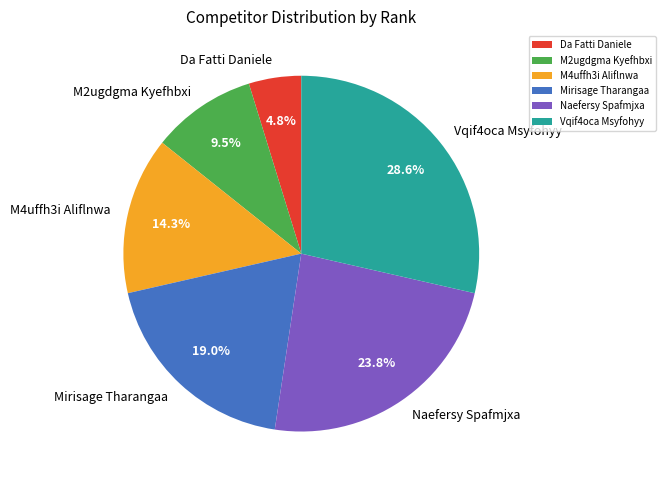

Rank the categories by value from highest to lowest.

Vqif4oca Msyfohyy, Naefersy Spafmjxa, Mirisage Tharangaa, M4uffh3i Aliflnwa, M2ugdgma Kyefhbxi, Da Fatti Daniele